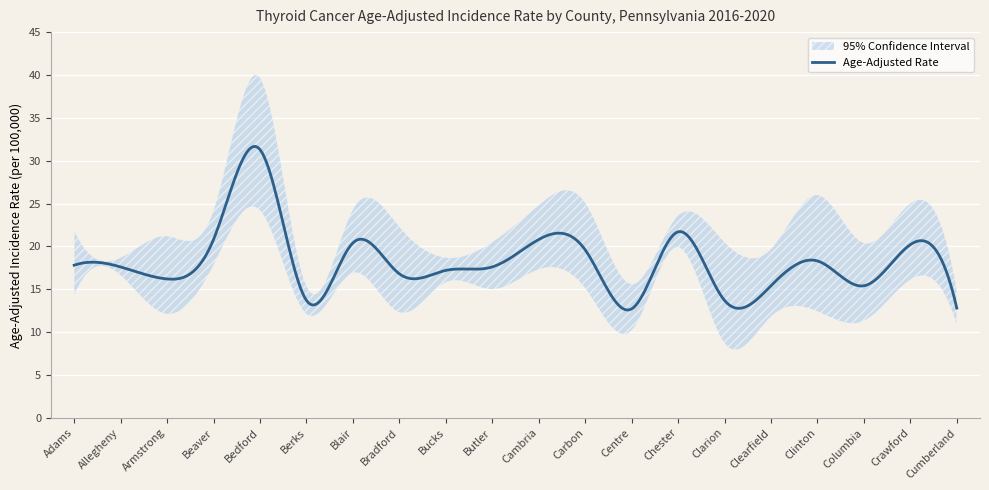

True or false: Age-Adjusted Rate has a value of 20.2 at Crawford.

True